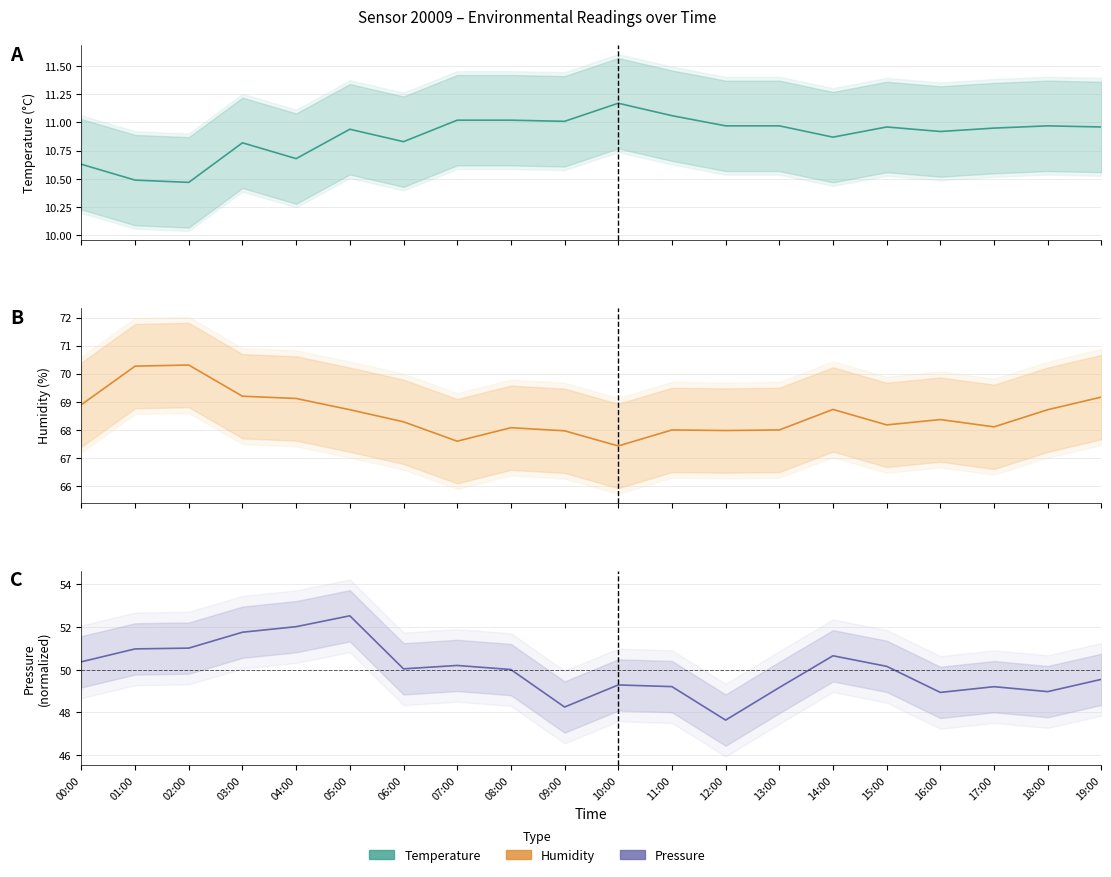

What is the label of the 12th point from the left?

11:00